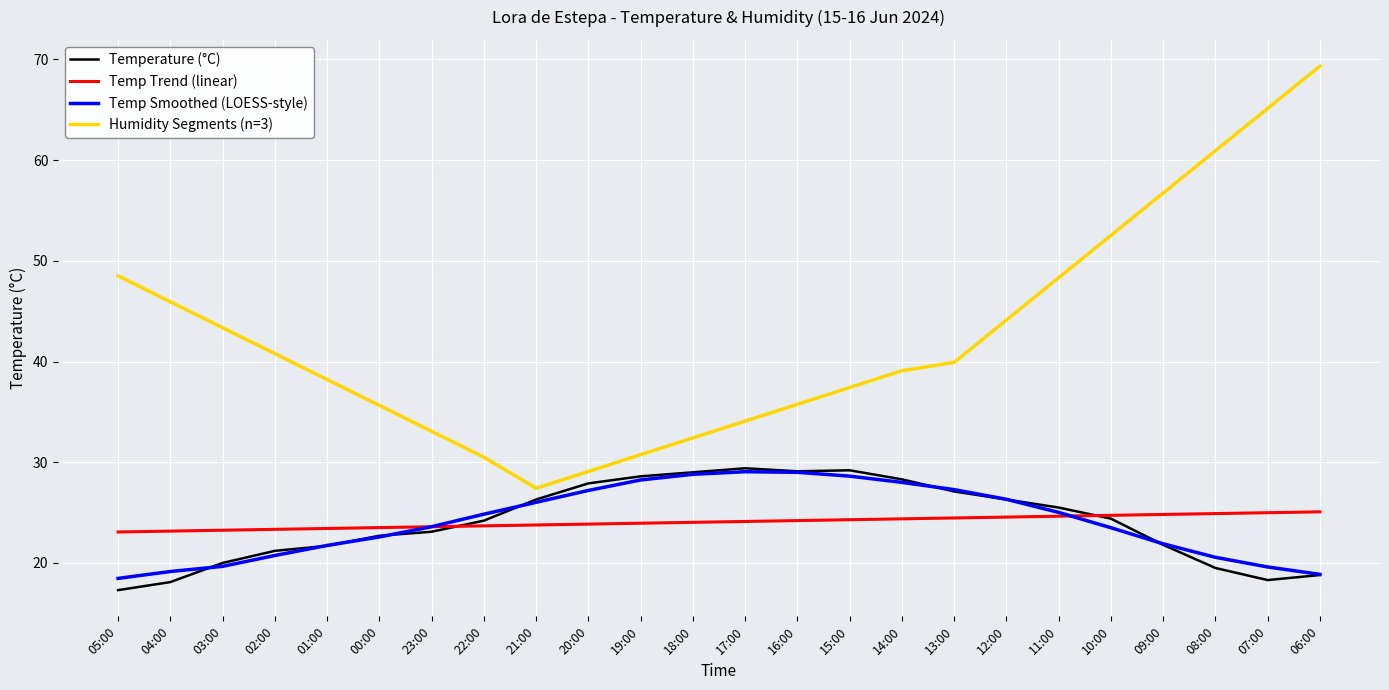

True or false: Humidity Segments (n=3) and Temp Smoothed (LOESS-style) intersect in this chart.

False